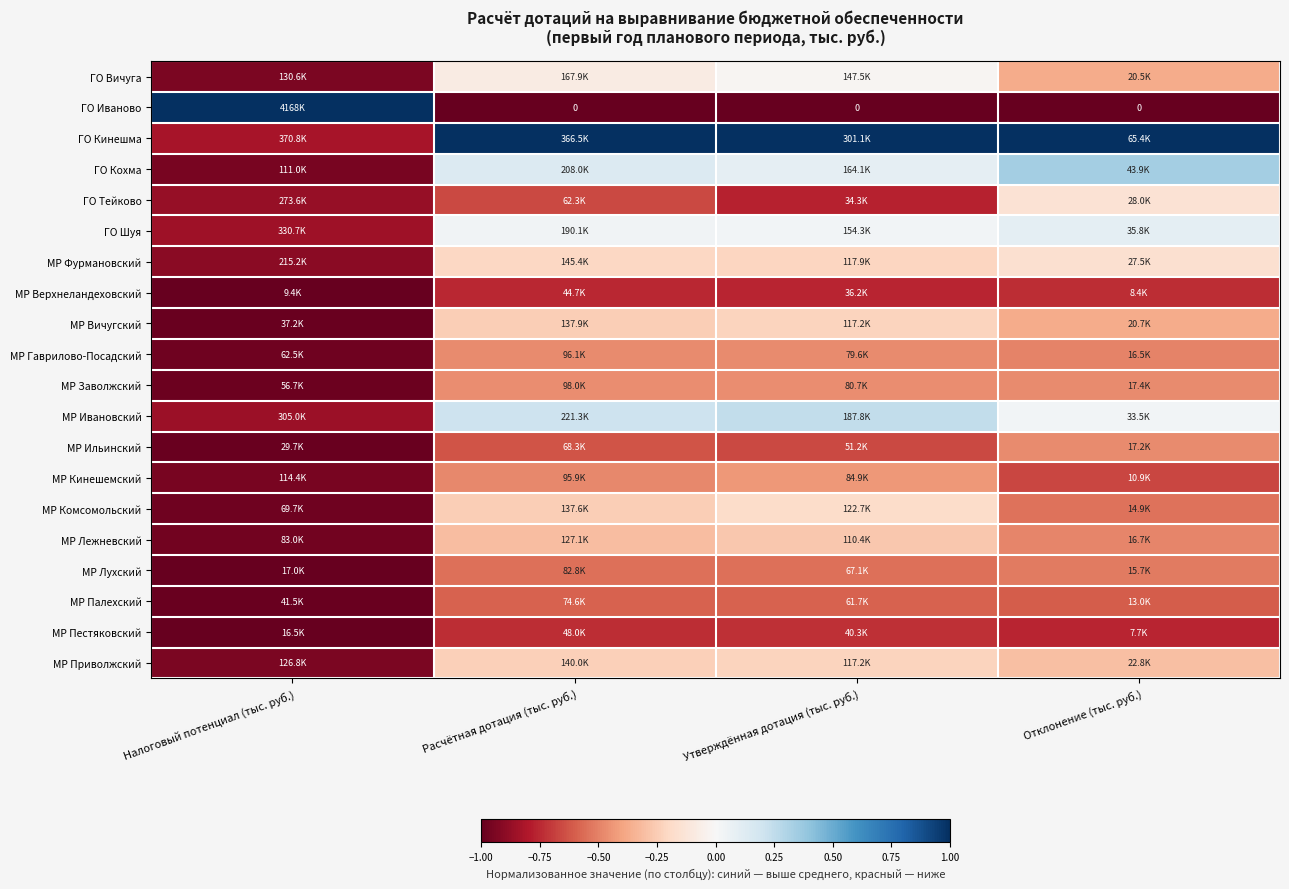

What value does the МР Гаврилово-Посадский series have at Отклонение (тыс. руб.)?

-0.5